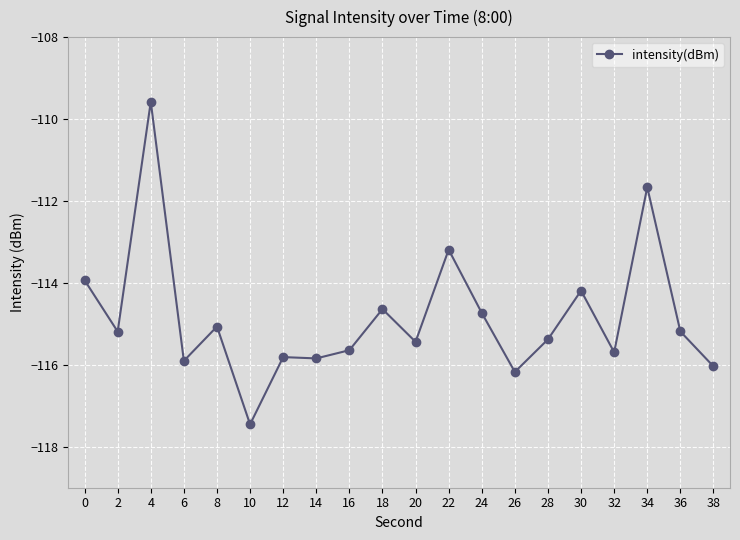

True or false: the data has more than 1 interior local peaks.

True